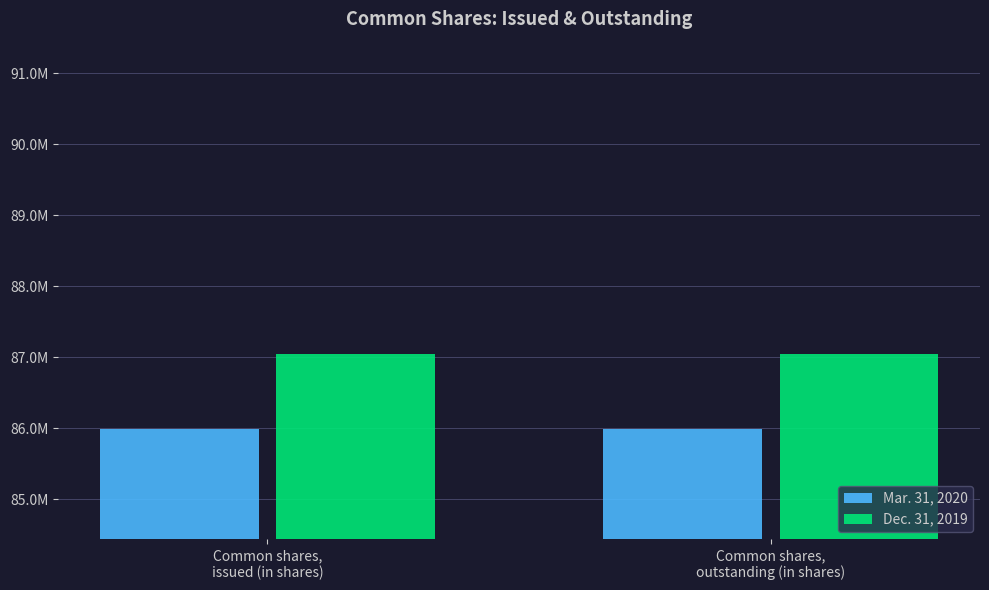

What are all the series names shown in the legend?

Mar. 31, 2020, Dec. 31, 2019